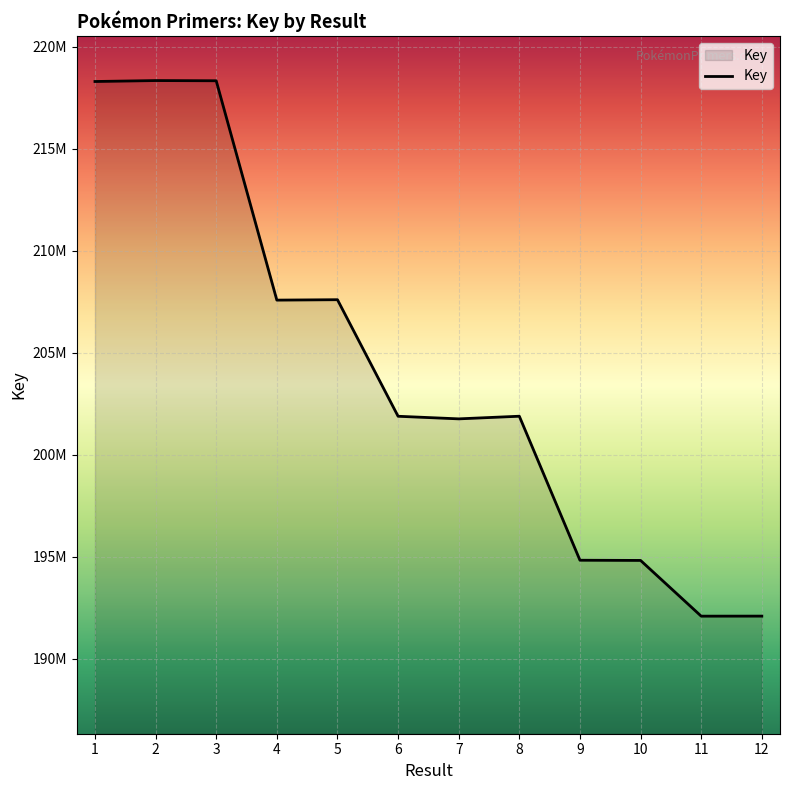

Reading left to right, list all the values displayed in this chart.

1=218290145	2=218335874	3=218325940	4=207574474	5=207594574	6=201881472	7=201754122	8=201883478	9=194825126	10=194815154	11=192083859	12=192086038